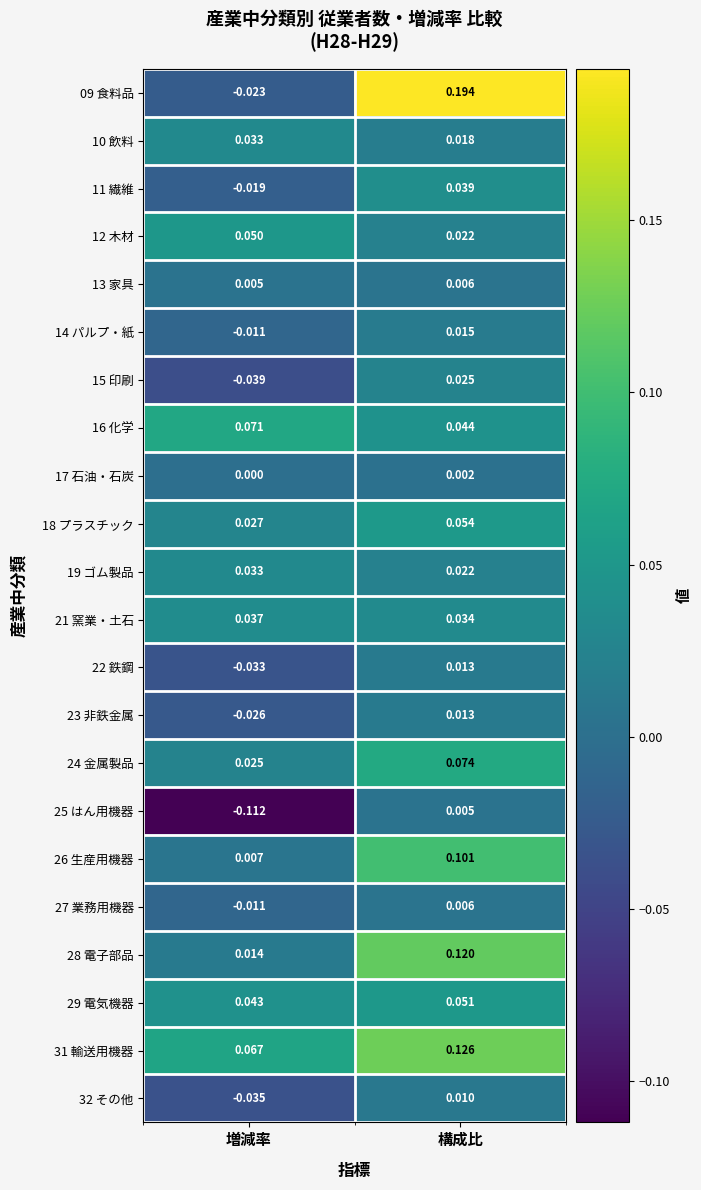

What is the total value across all series at 構成比?

1.0